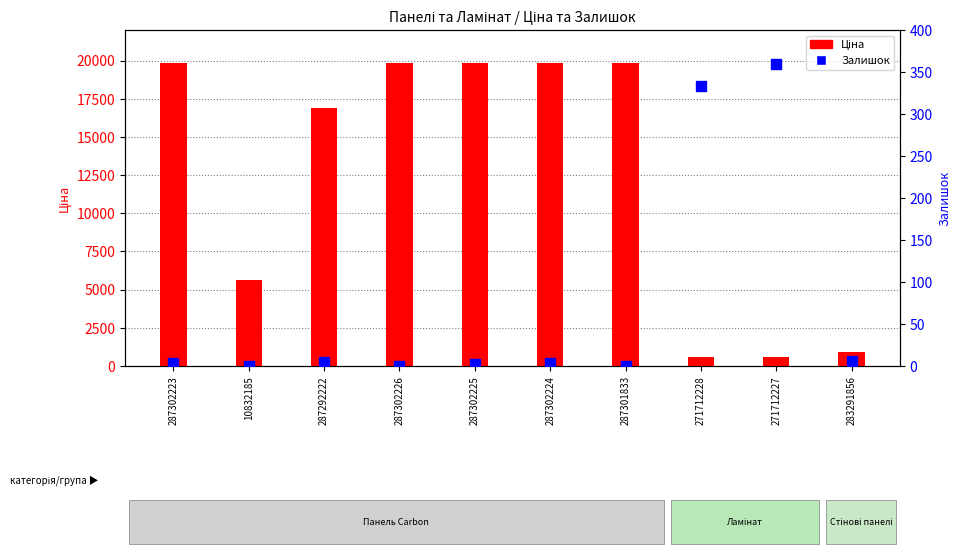

At which category is the sum across all series the highest?

287302223